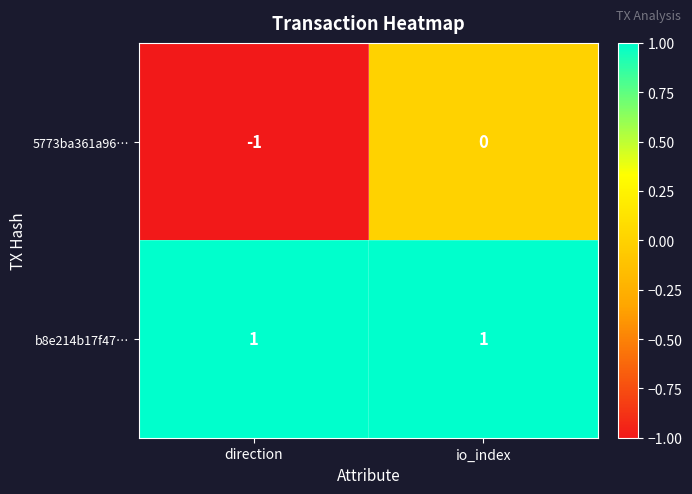

Which series has the widest spread of values?

5773ba361a96…